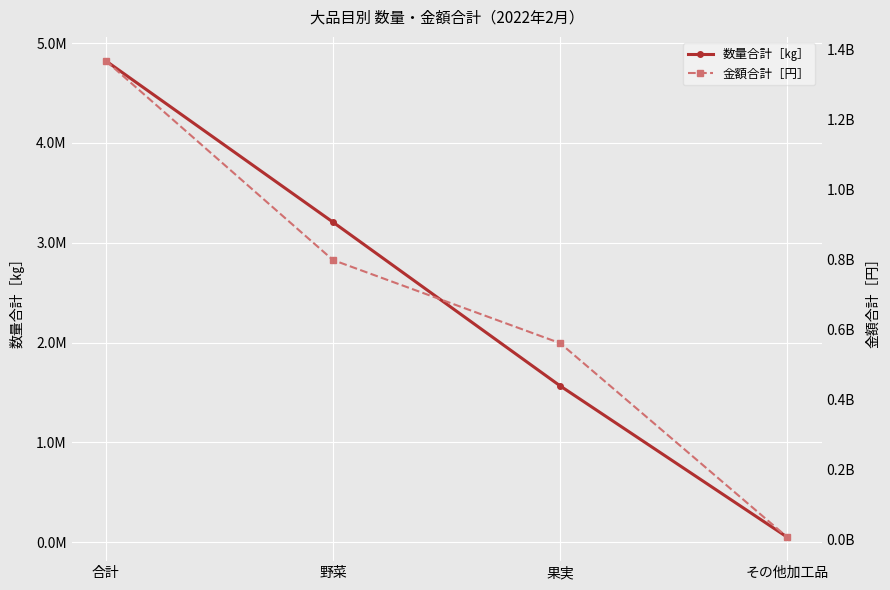

What is the value of the 金額合計［円］ point at the 1st from the left?

1369174932